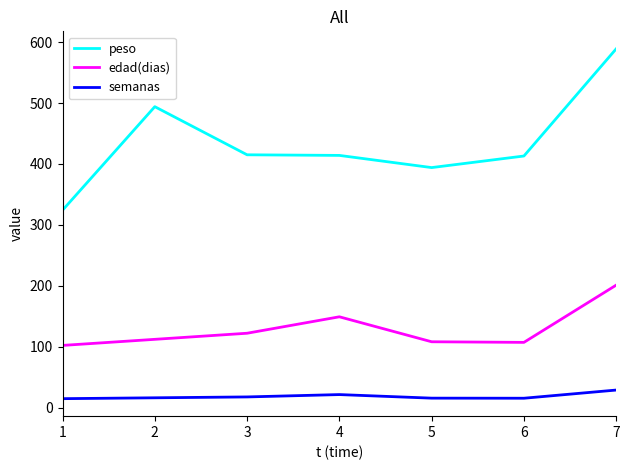

At how many categories does at least one series exceed 265?

7